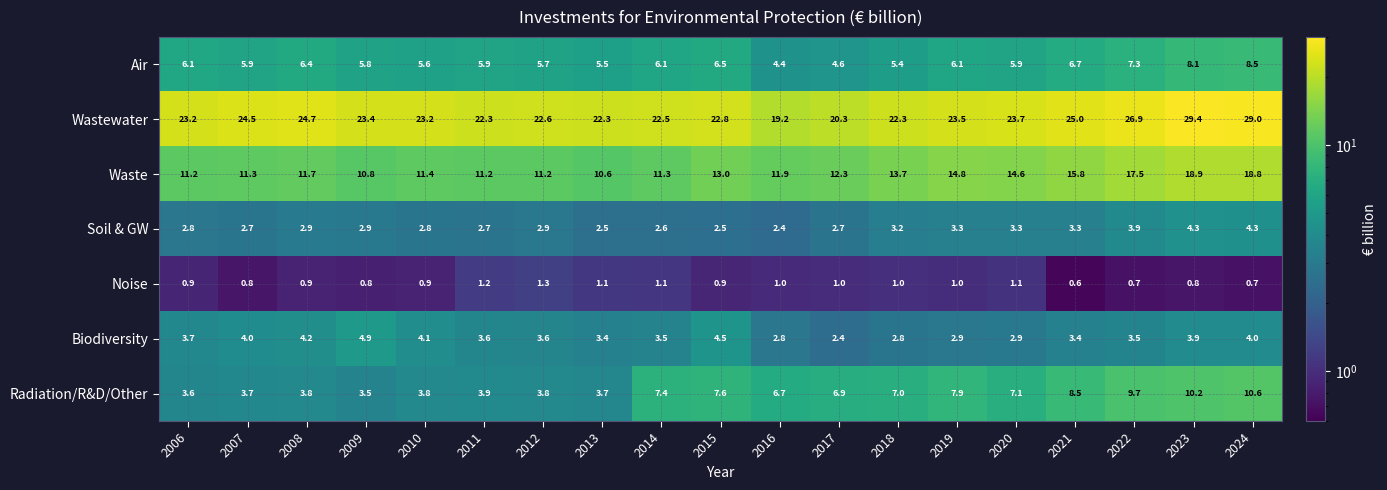

How many data points does each series have?

19